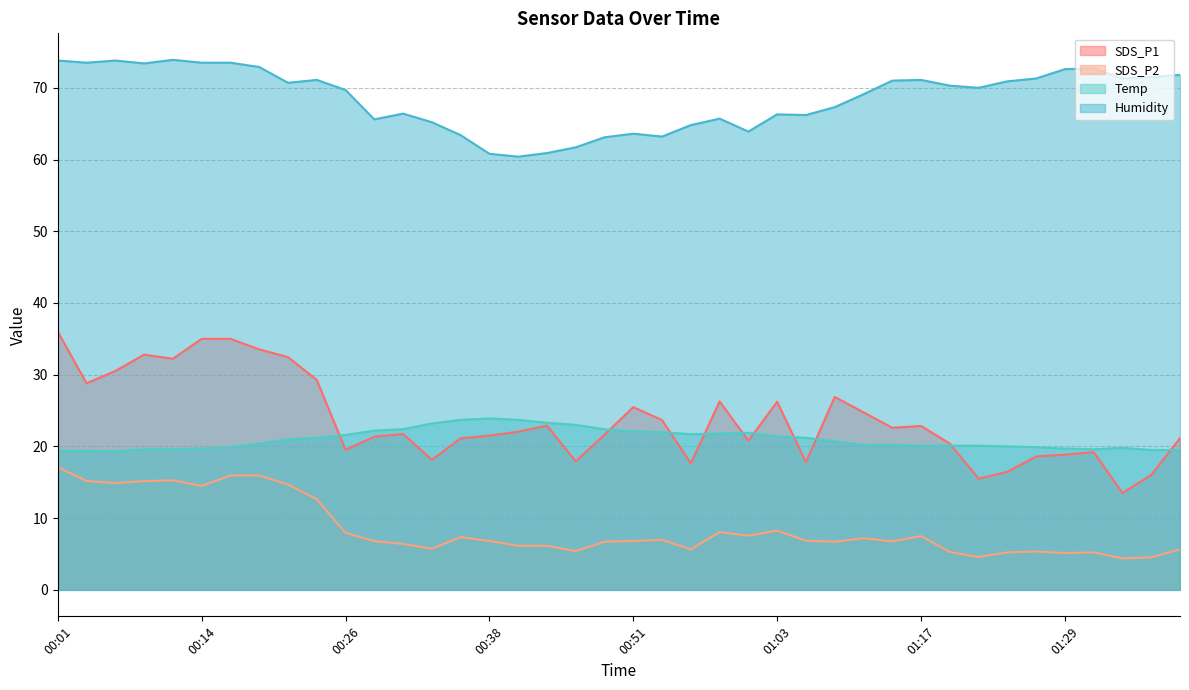

True or false: SDS_P2 and SDS_P1 cross at least once.

False